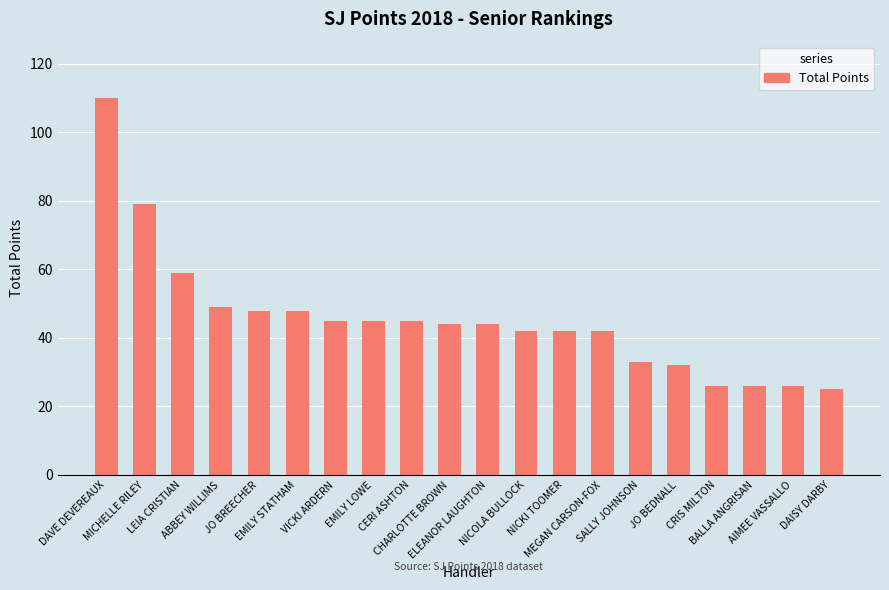

What is the difference between the maximum and minimum values?

85